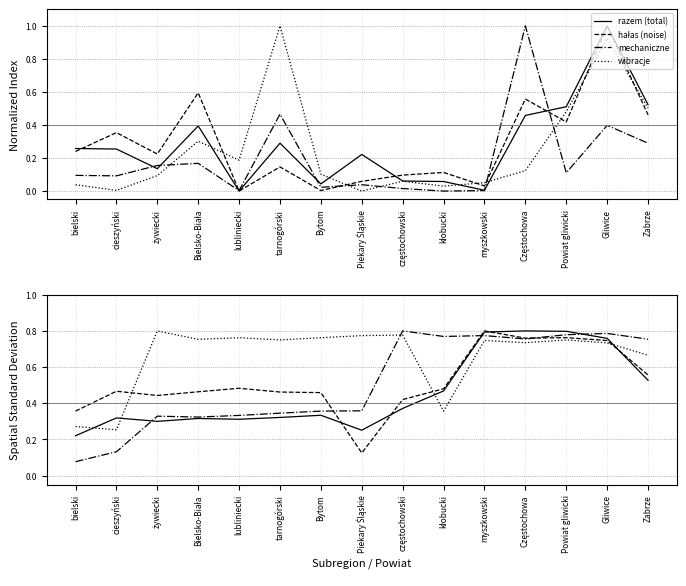

What are all the series names shown in the legend?

razem (total), hałas (noise), mechaniczne, wibracje